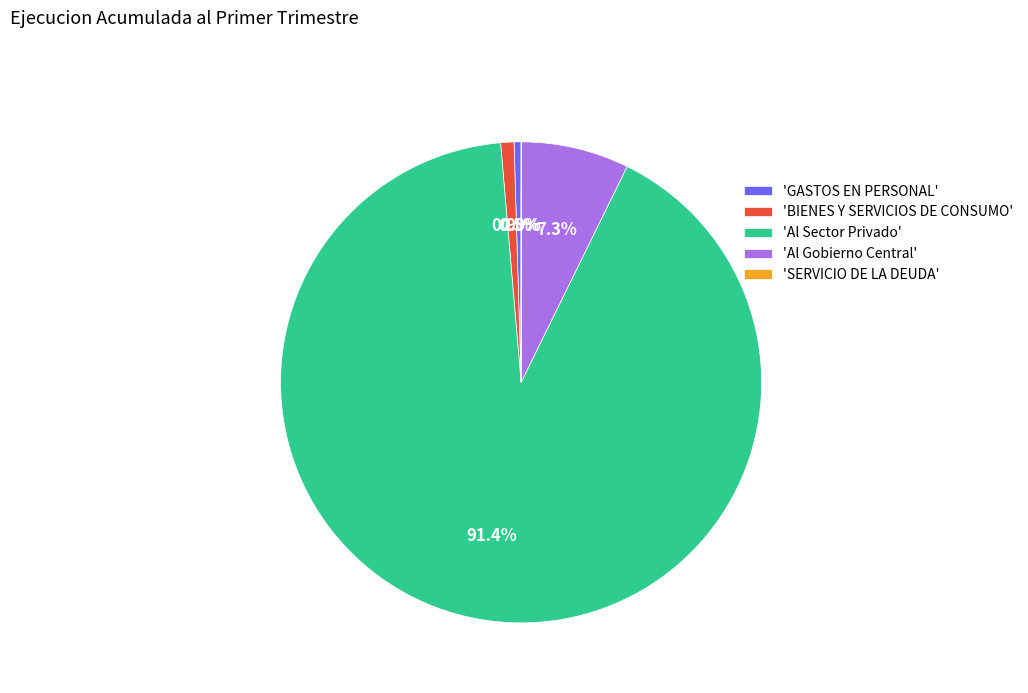

Between 'BIENES Y SERVICIOS DE CONSUMO' and 'Al Gobierno Central', which is larger?

'Al Gobierno Central'